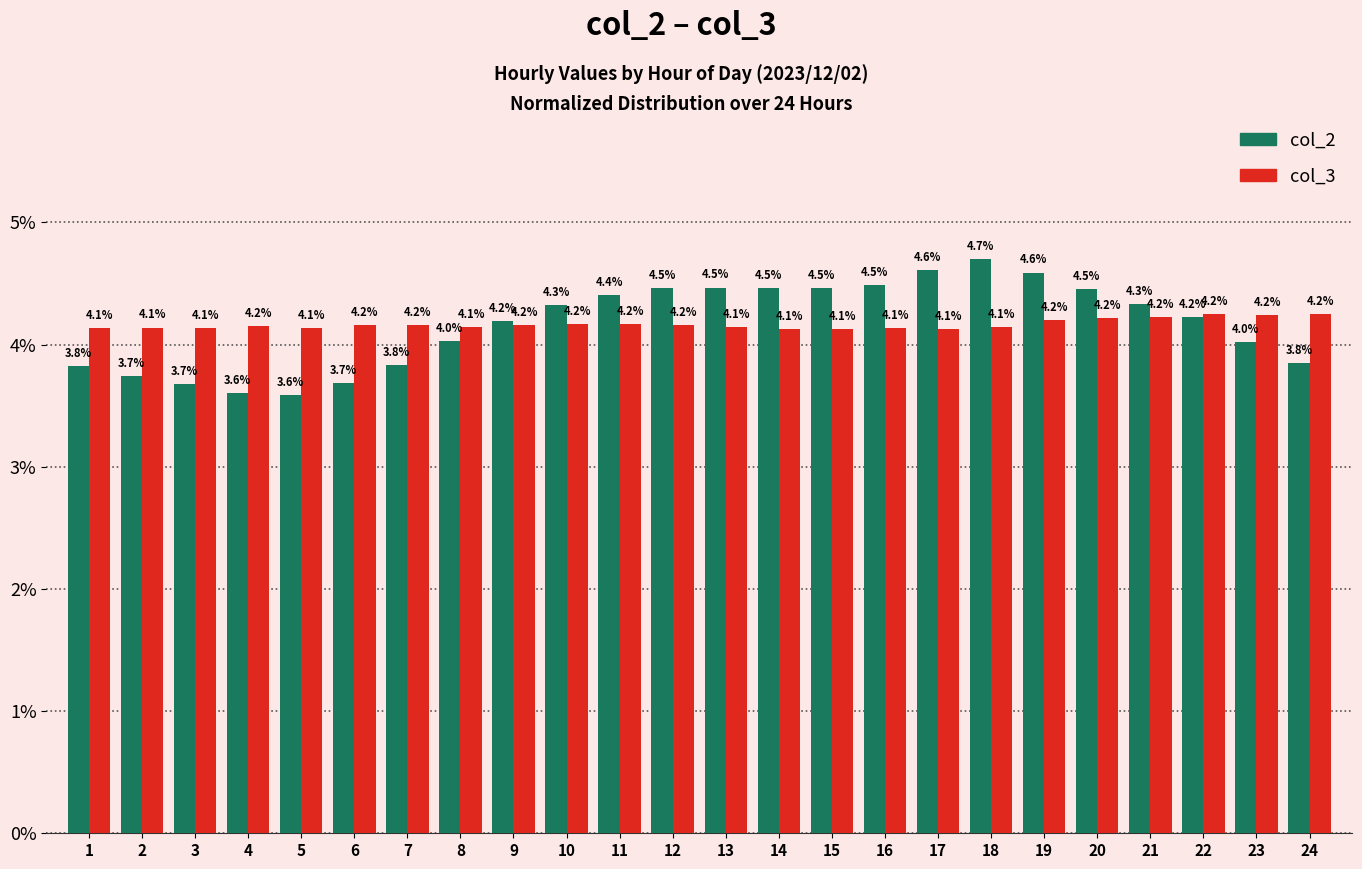

How many distinct data groups are displayed?

2